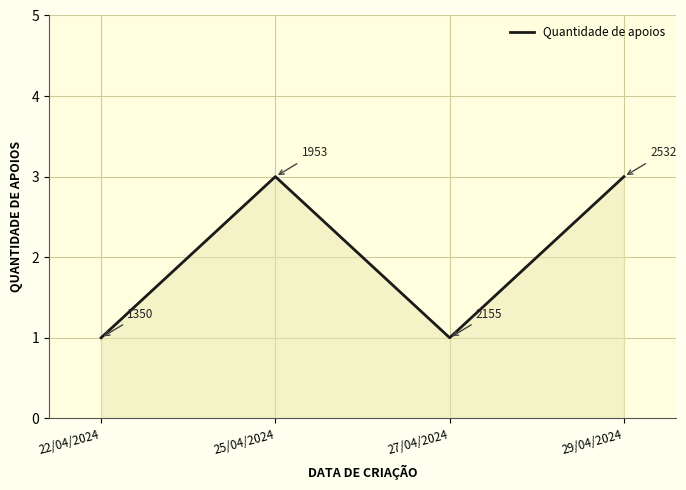

Reading left to right, extract all data points from this chart.

22/04/2024=1	25/04/2024=3	27/04/2024=1	29/04/2024=3